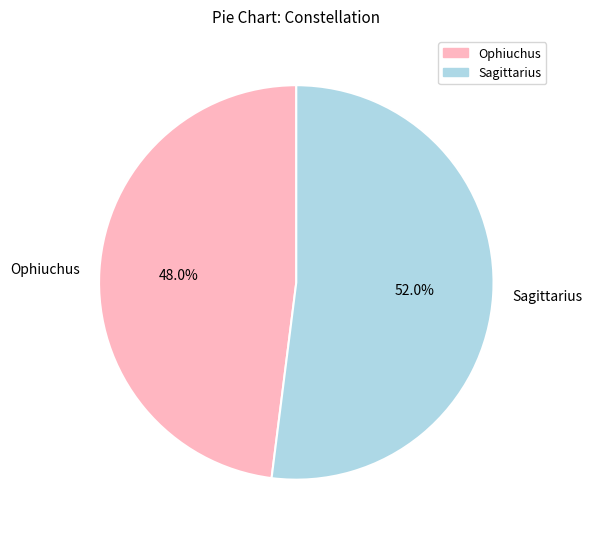

To the nearest percent, what is the difference between the largest and smallest slice percentages?

4%